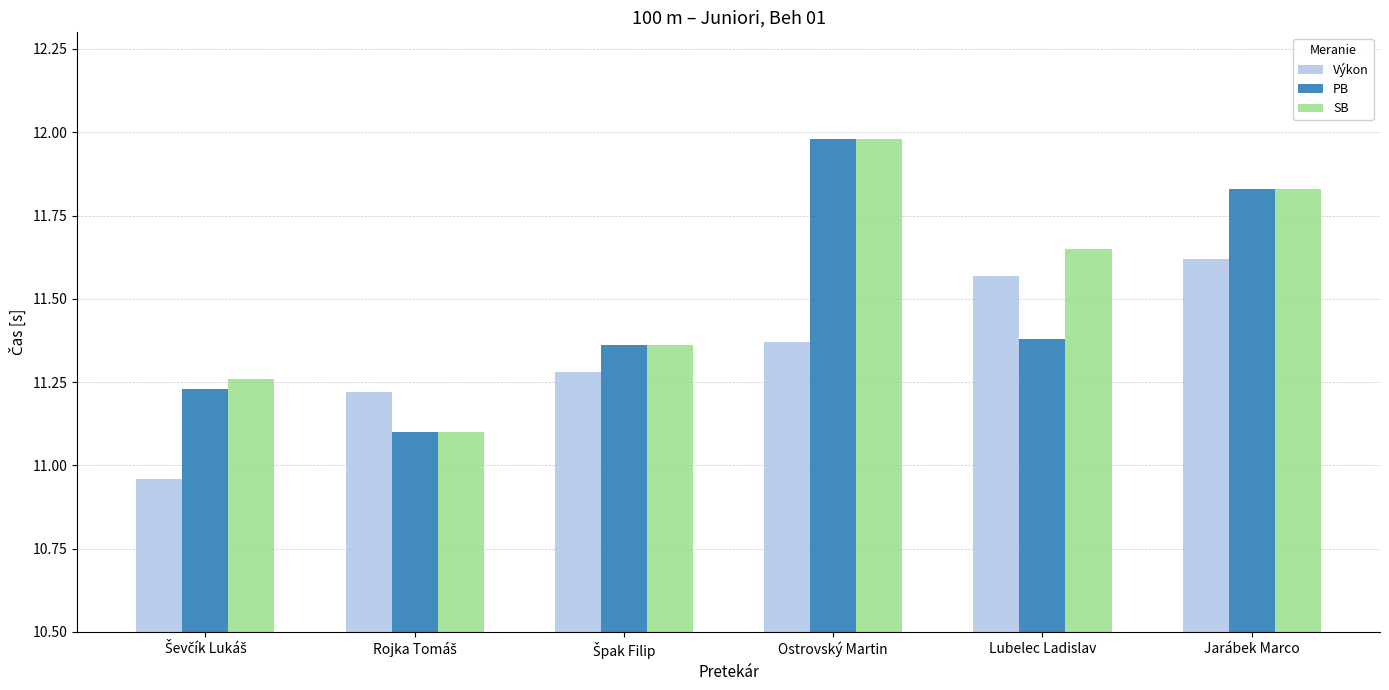

At which category does the chart reach its peak across all series?

Ostrovský Martin